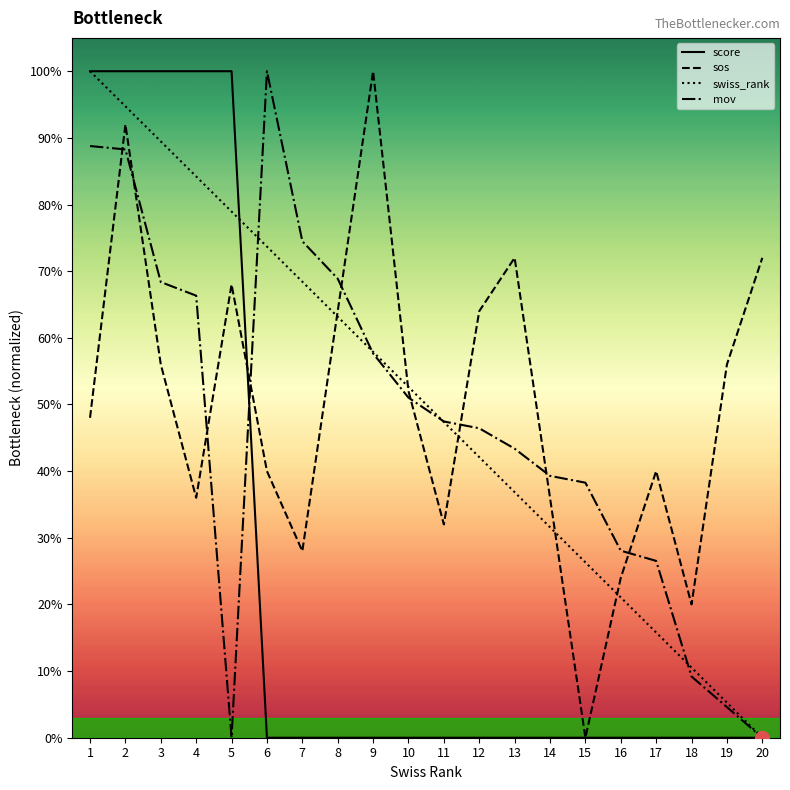

The value of swiss_rank at 4 is 0.8. True or false?

True